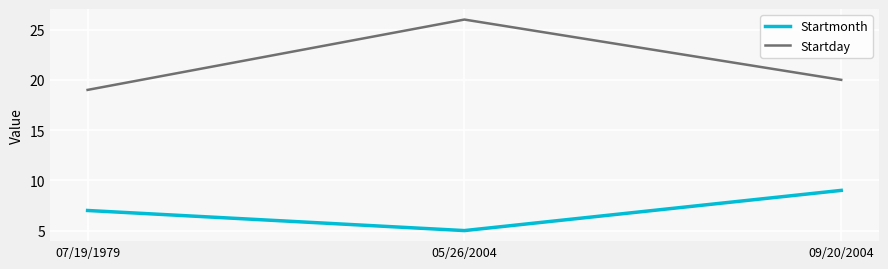

What is the difference between the maximum and minimum values in the Startday series?

7